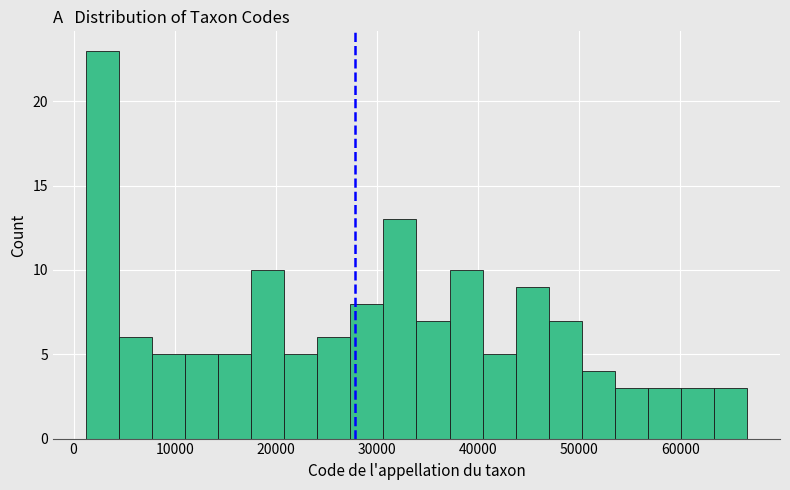

Around what value on the x-axis is the tallest bar? Give the approximate position of its centre, as read against the axis.

3000